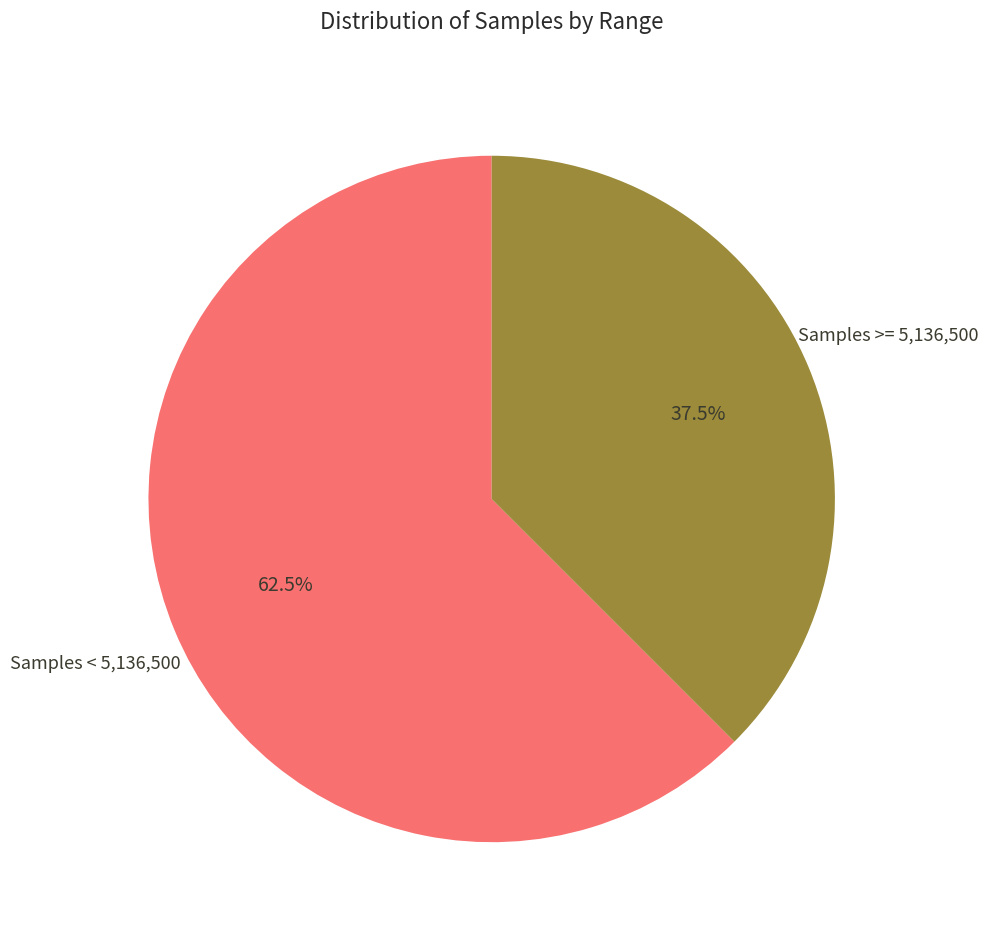

Do Samples < 5,136,500 and Samples >= 5,136,500 together represent more than half of the pie?

Yes